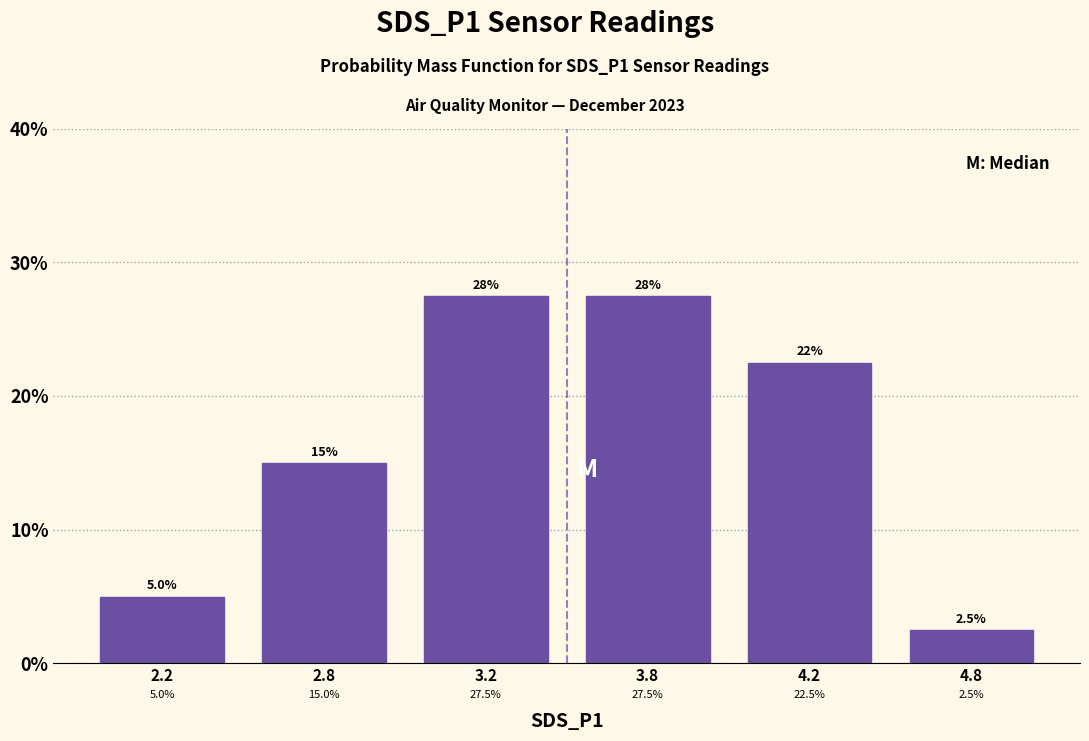

Reading right to left, extract all data points from this chart.

4.8=2.5	4.2=22.5	3.8=27.5	3.2=27.5	2.8=15.0	2.2=5.0